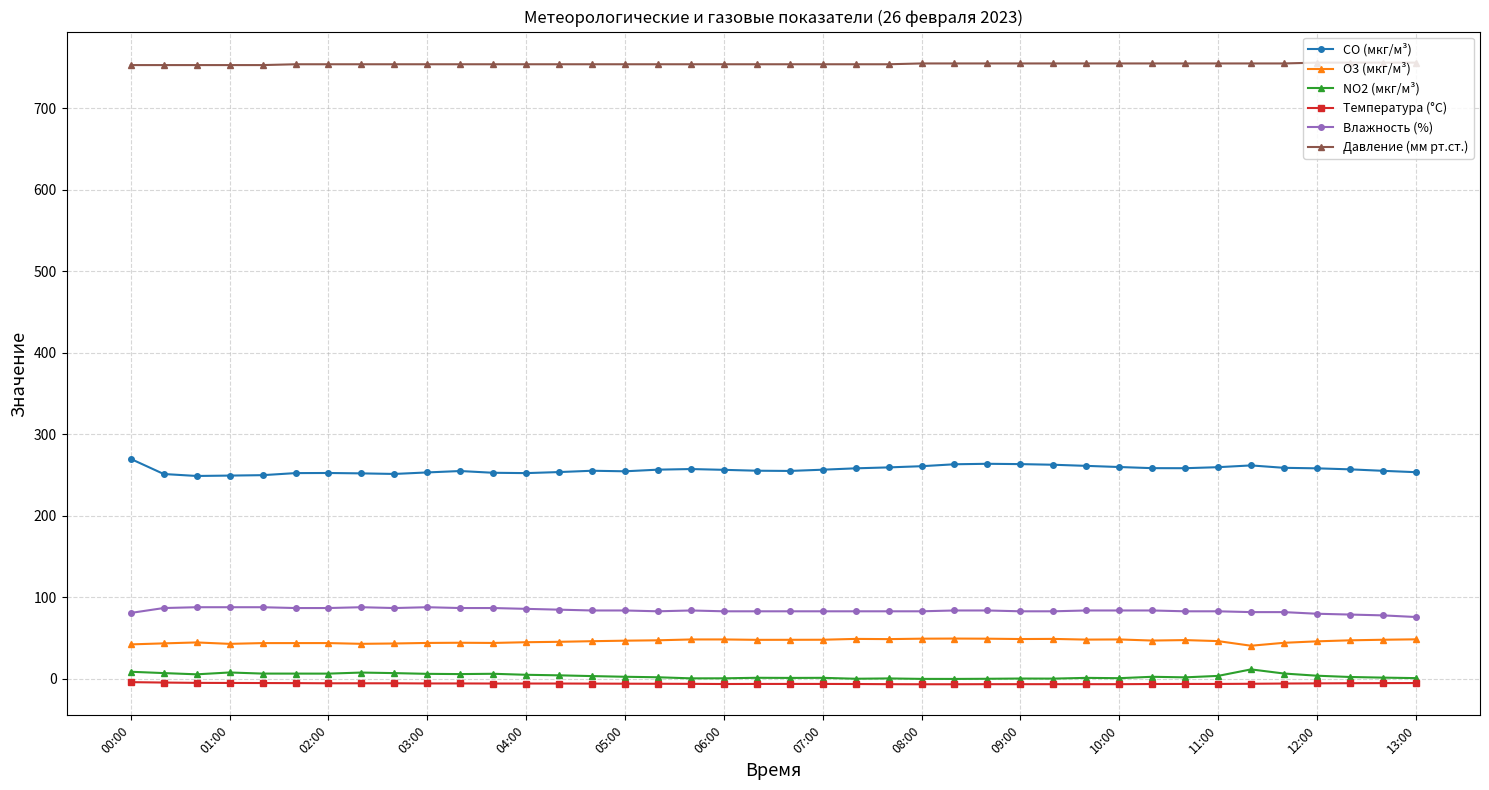

True or false: O3 (мкг/м³) has more than 1 interior local peaks.

True